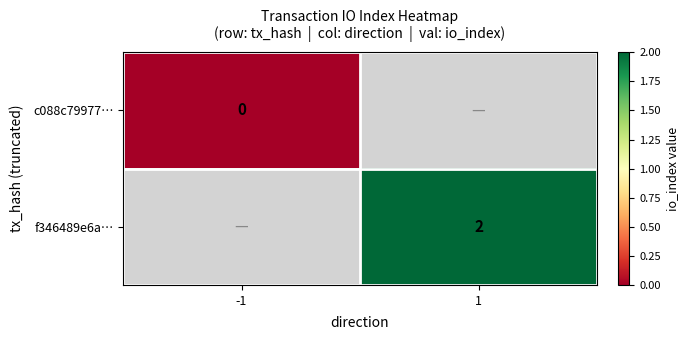

At how many categories does at least one series exceed 0?

1